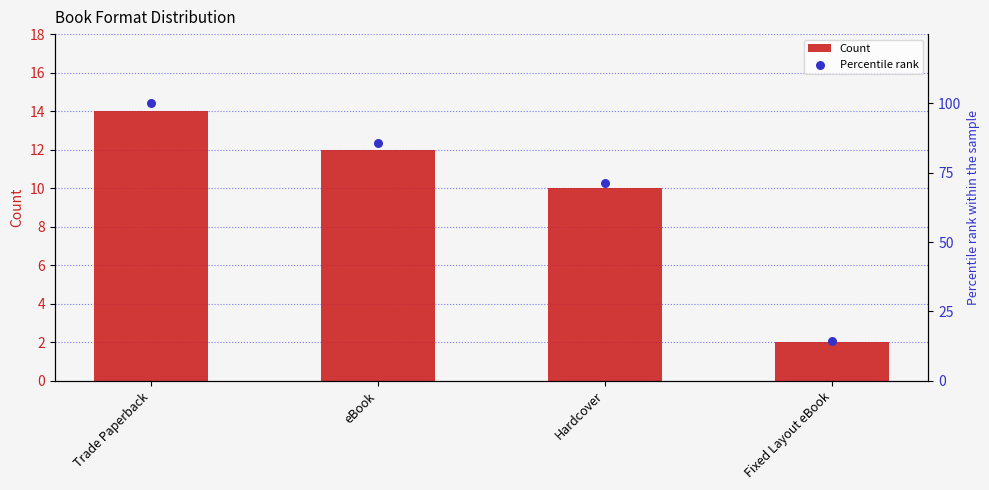

What are all the series names shown in the legend?

Count, Percentile rank